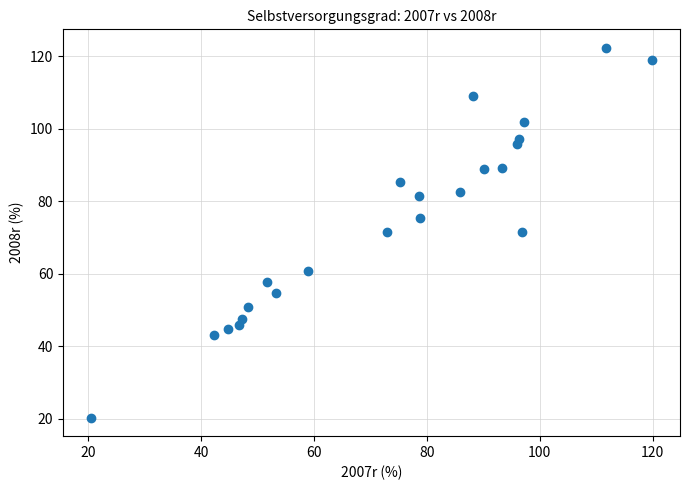

What is the range of X values (max minus min)?

99.3